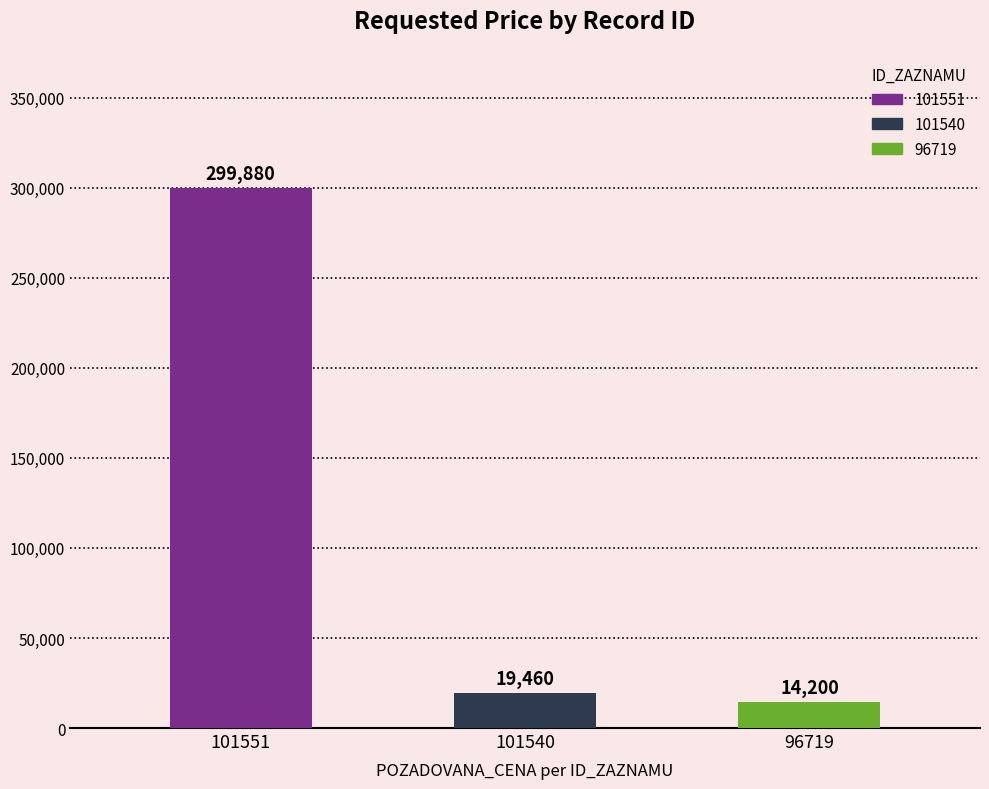

How many bars are there in total?

3